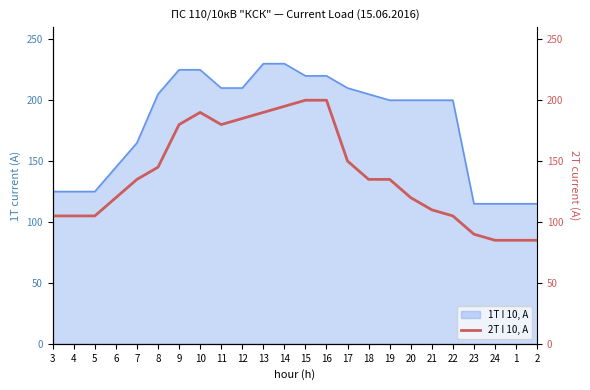

The value at 2 is 85. True or false?

True